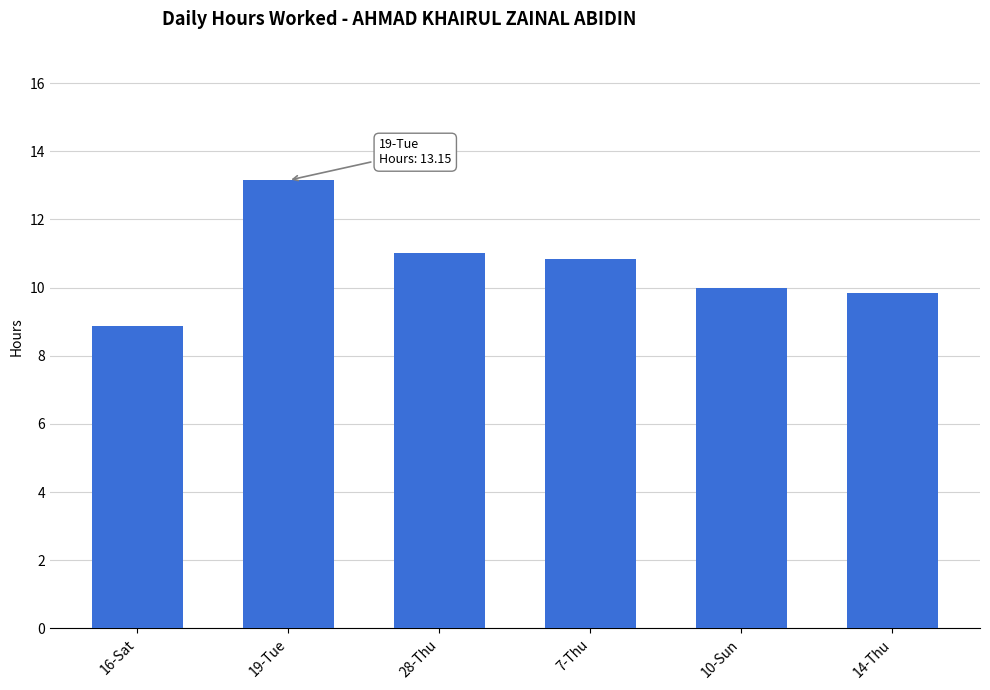

List the labels in order of value, smallest first.

16-Sat, 14-Thu, 10-Sun, 7-Thu, 28-Thu, 19-Tue